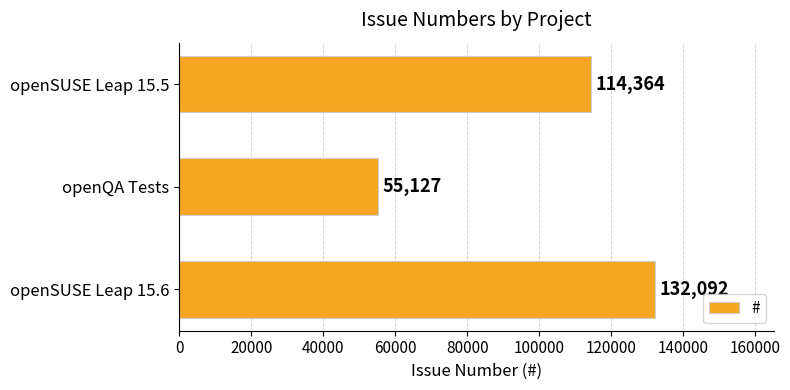

The chart shows a value of 31309 at openQA Tests. True or false?

False